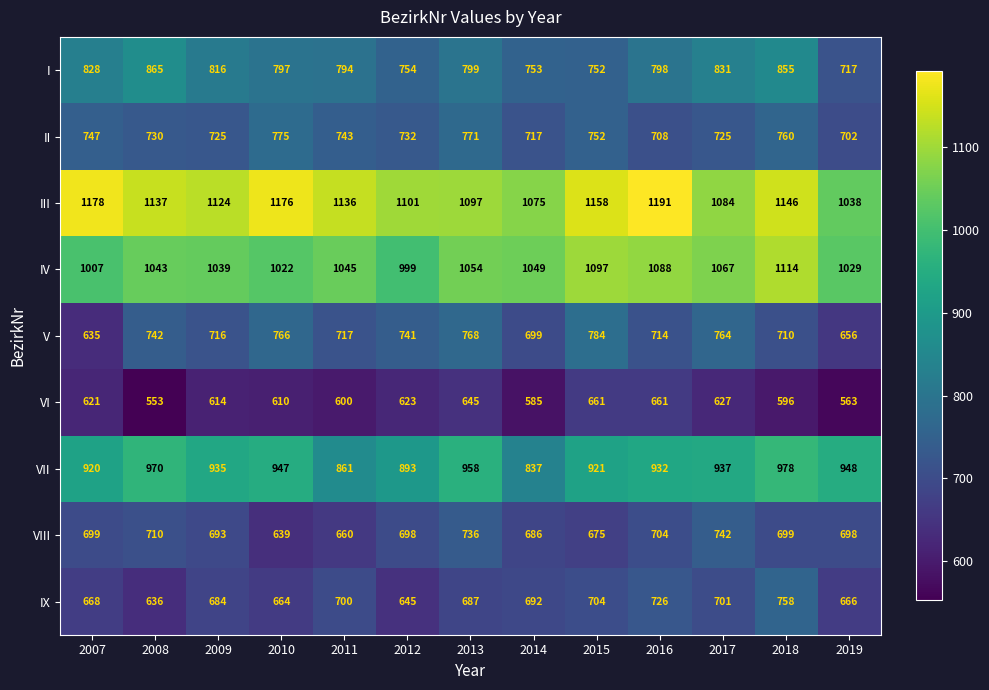

Which label corresponds to the smallest value in the chart?

2008